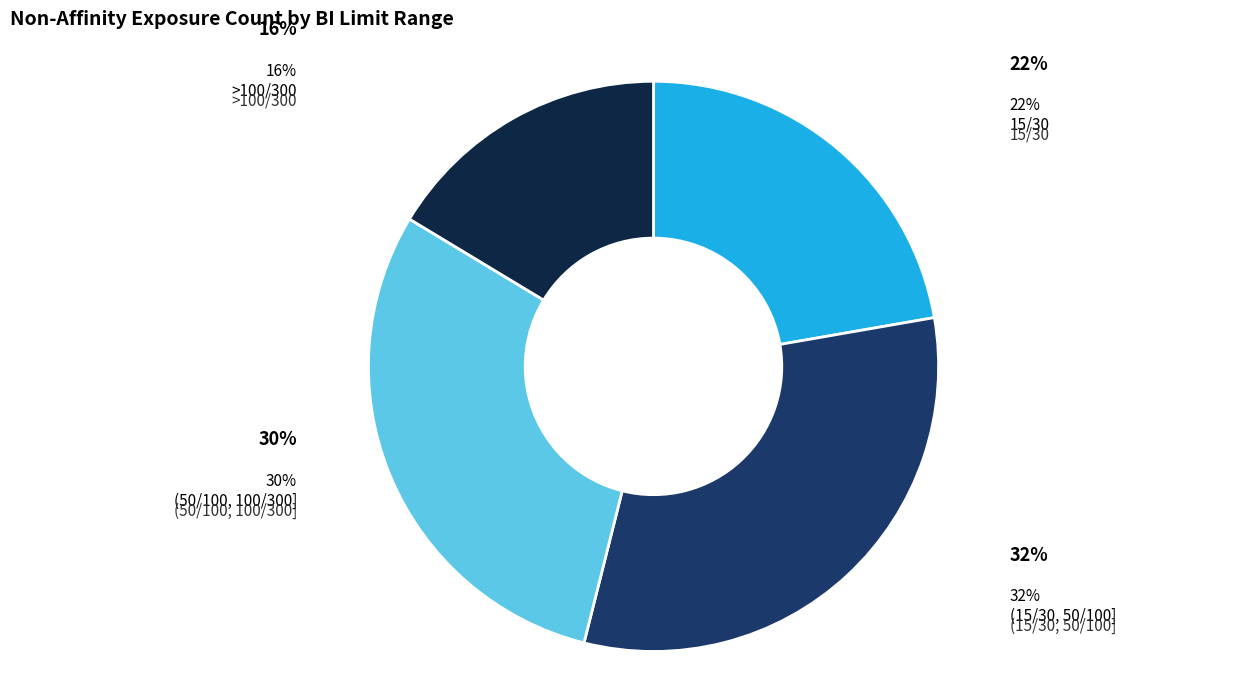

How many segments does this pie chart have?

4